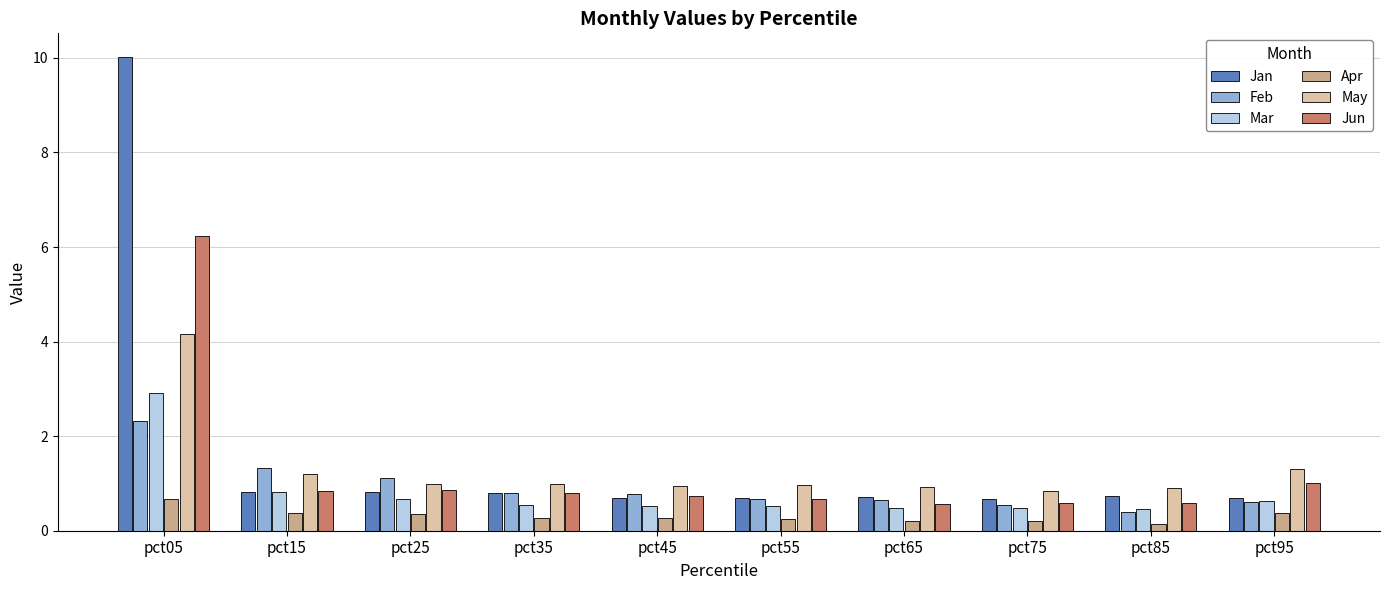

What is the sum of the Feb values at pct05 and pct85?

2.7